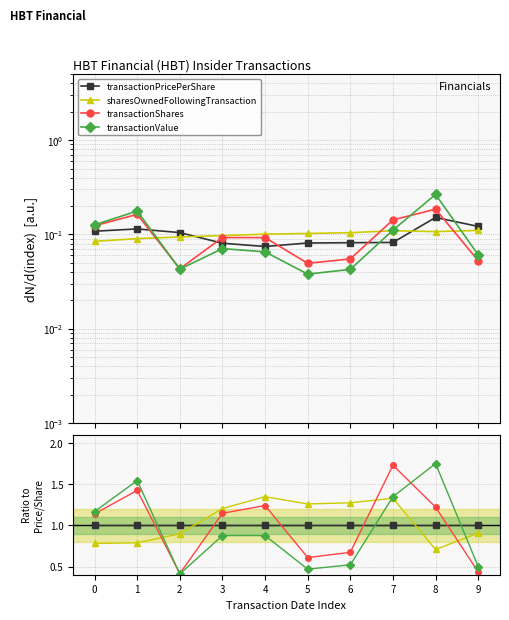

Reading left to right, transcribe all the data shown in this chart.

transactionPricePerShare: 0=1.0	1=1.0	2=1.0	3=1.0	4=1.0	5=1.0	6=1.0	7=1.0	8=1.0	9=1.0
sharesOwnedFollowingTransaction: 0=0.8	1=0.8	2=0.9	3=1.2	4=1.4	5=1.3	6=1.3	7=1.3	8=0.7	9=0.9
transactionShares: 0=1.1	1=1.4	2=0.4	3=1.1	4=1.2	5=0.6	6=0.7	7=1.7	8=1.2	9=0.4
transactionValue: 0=1.2	1=1.5	2=0.4	3=0.9	4=0.9	5=0.5	6=0.5	7=1.4	8=1.8	9=0.5